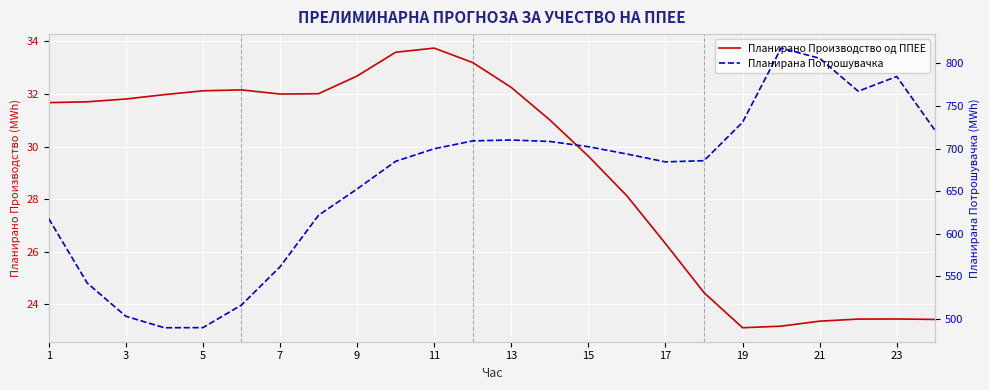

How many data points in Планирано Производство од ППЕЕ are less than 31?

10